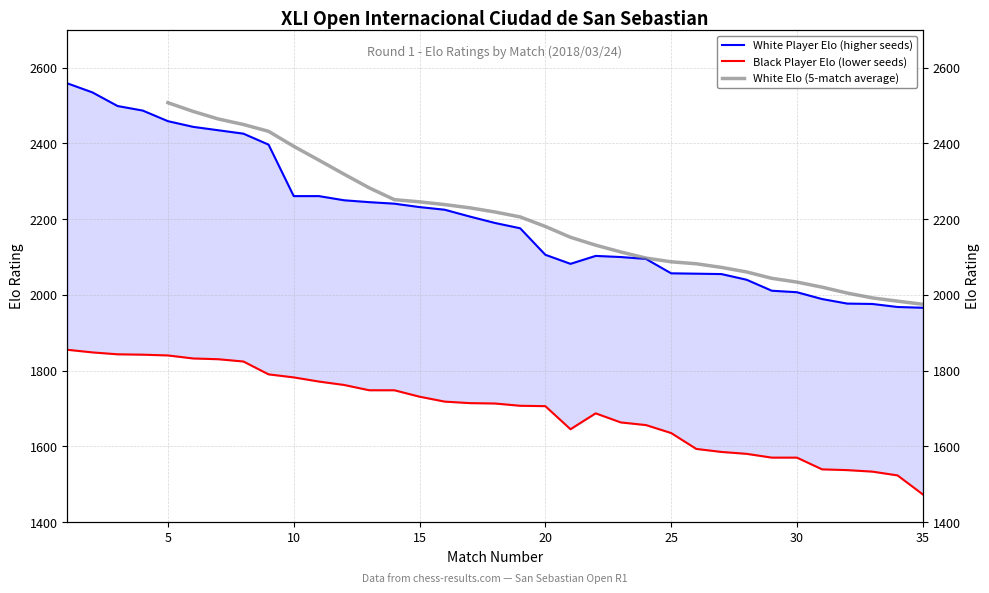

Is it true that White Elo equals 4063 at 8?

False